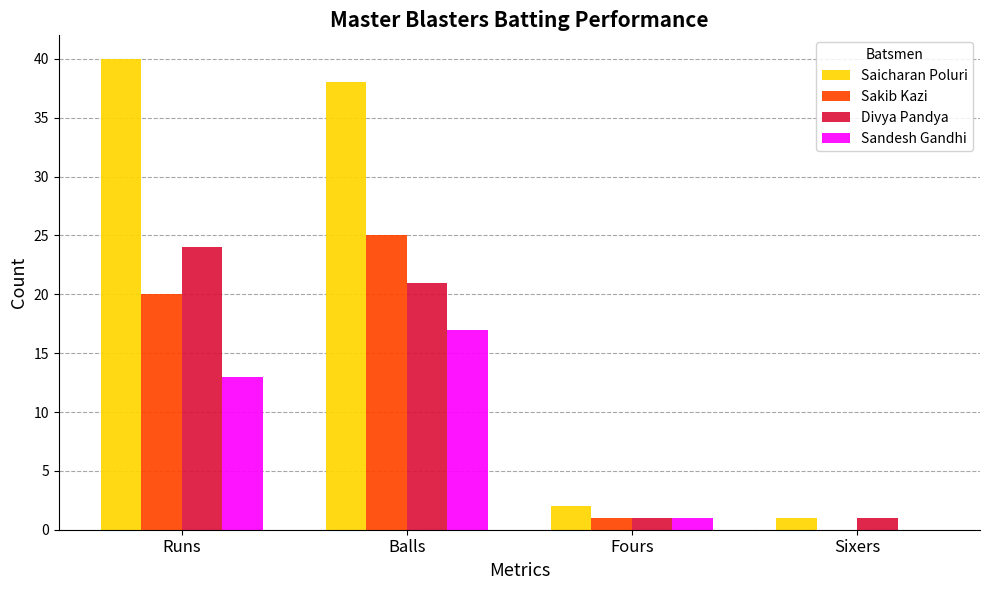

What is the maximum value for Sandesh Gandhi?

17